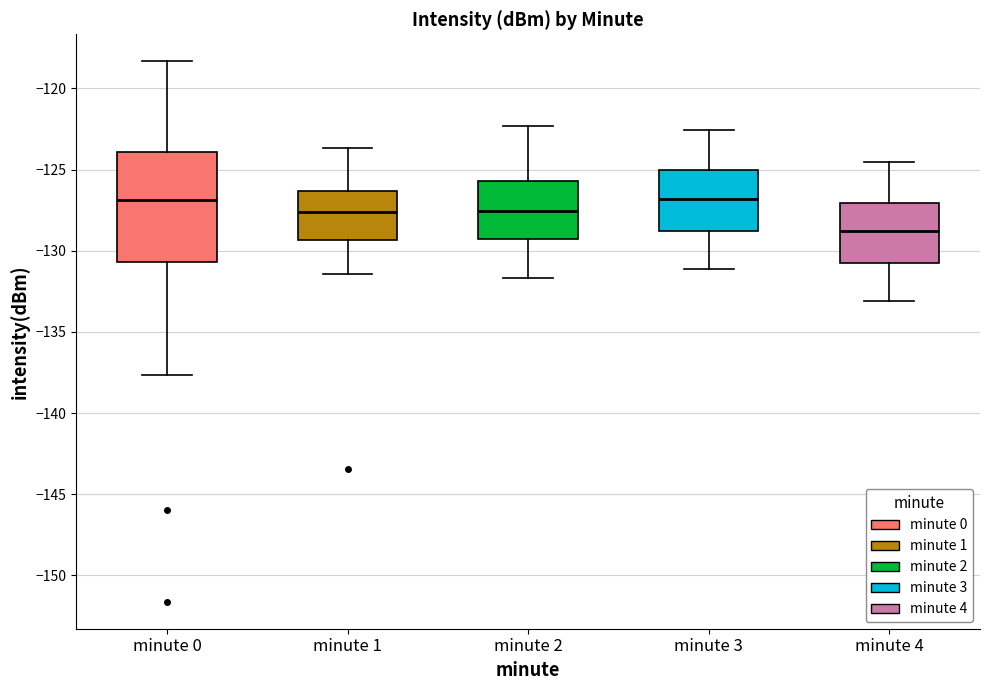

Which box is the tallest, from its lower edge to its upper edge?

minute 0